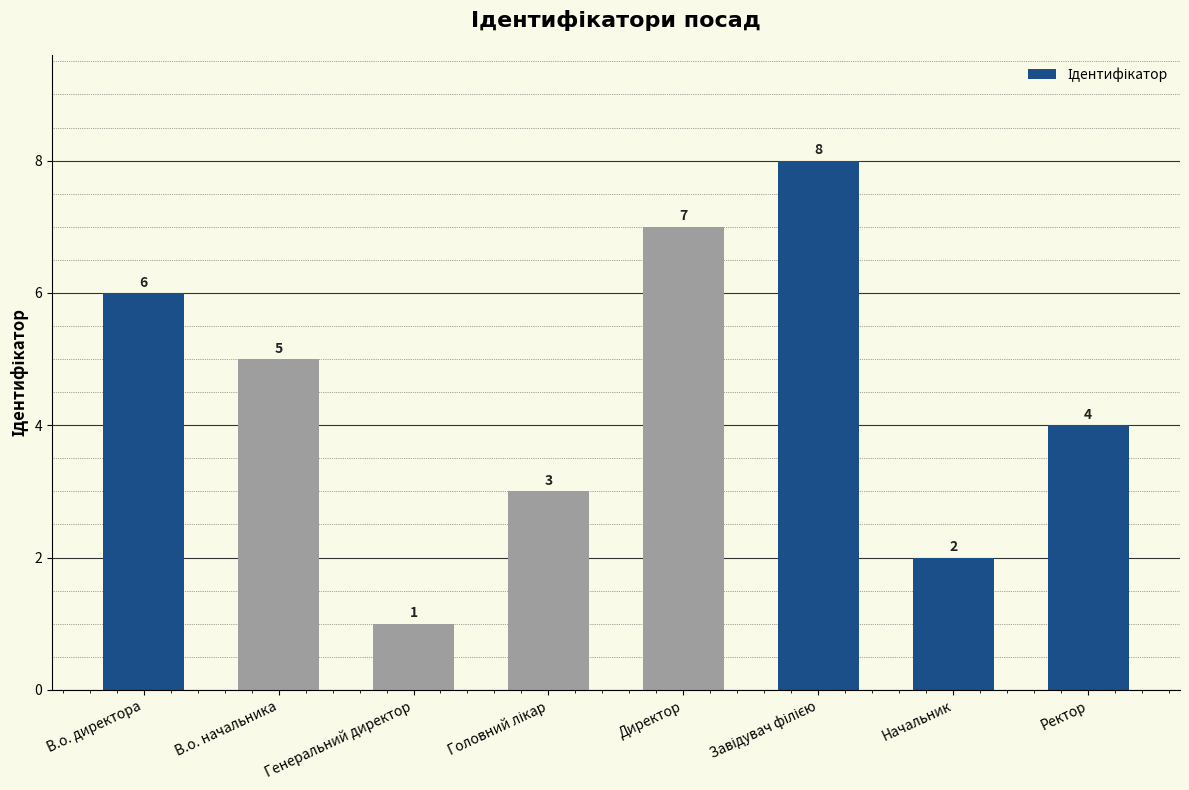

The chart shows a value of 4 at Ректор. True or false?

True